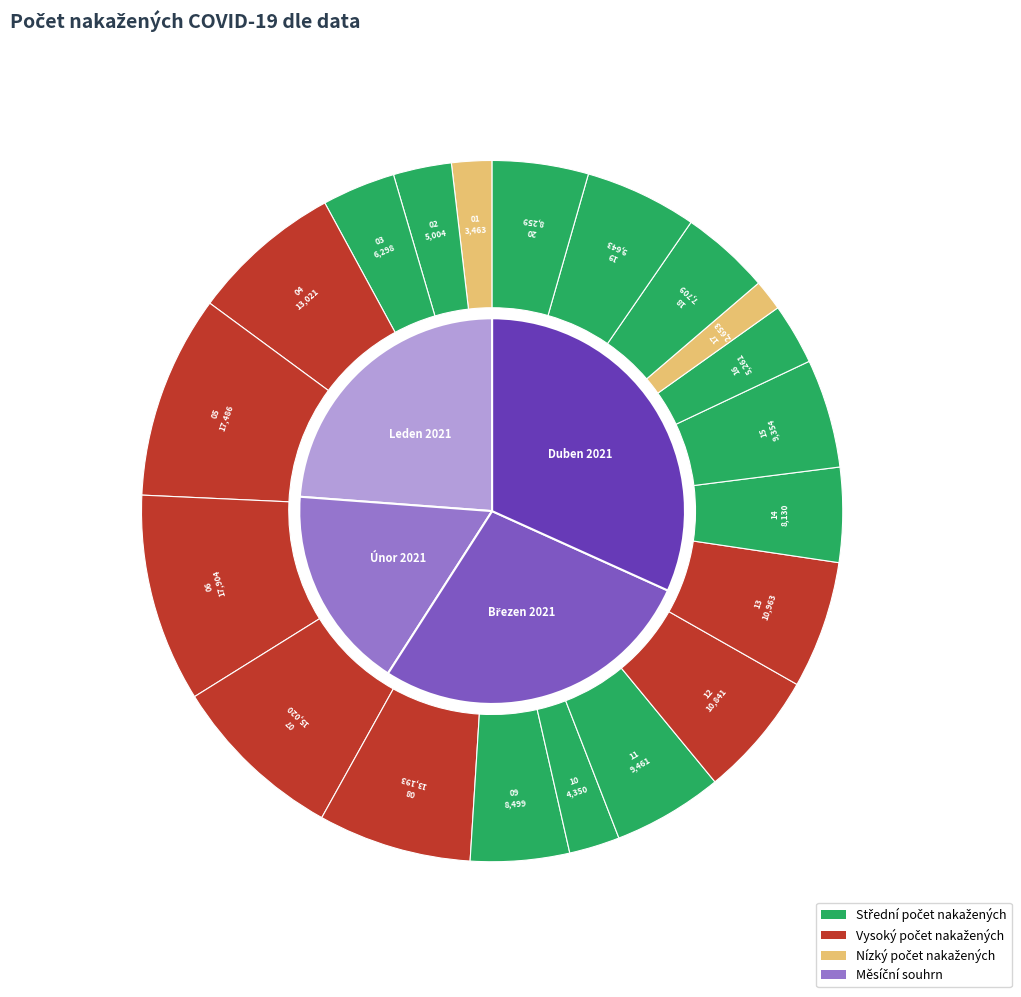

What percentage is the 07.01.2021 slice, to the nearest percent?

12%